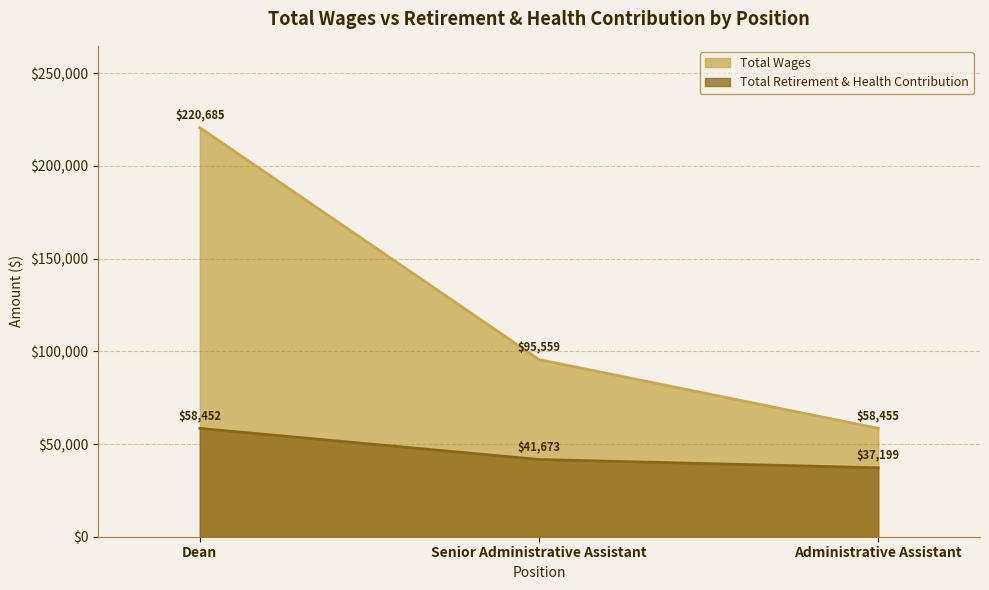

At which category is the sum across all series the highest?

Dean